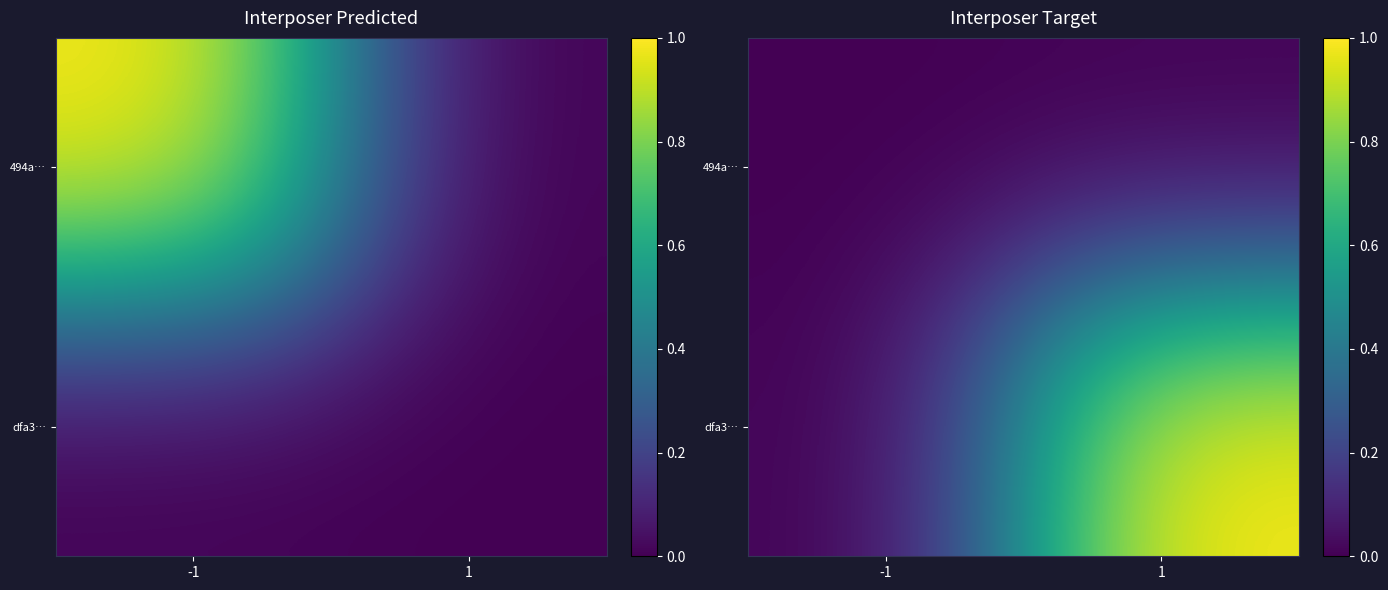

Is the value of 494a… at 1 greater than the value of dfa3… at -1?

No